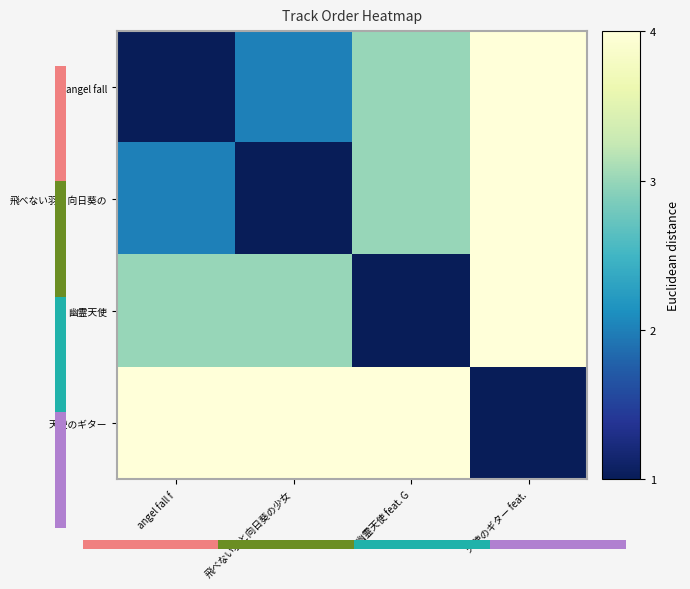

What is the difference between the highest and lowest values at 天使のギター feat.?

3